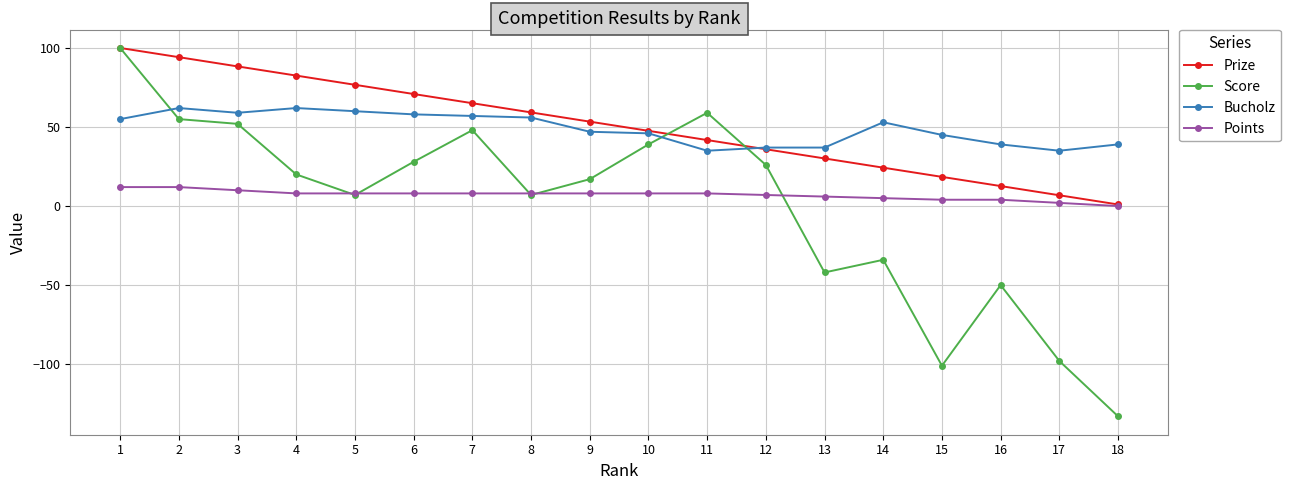

Between 12 and 13, which series saw the biggest shift?

Score